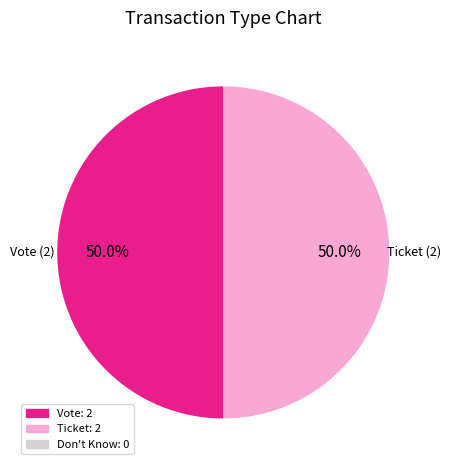

What is the total percentage of Vote and Ticket?

100.0%